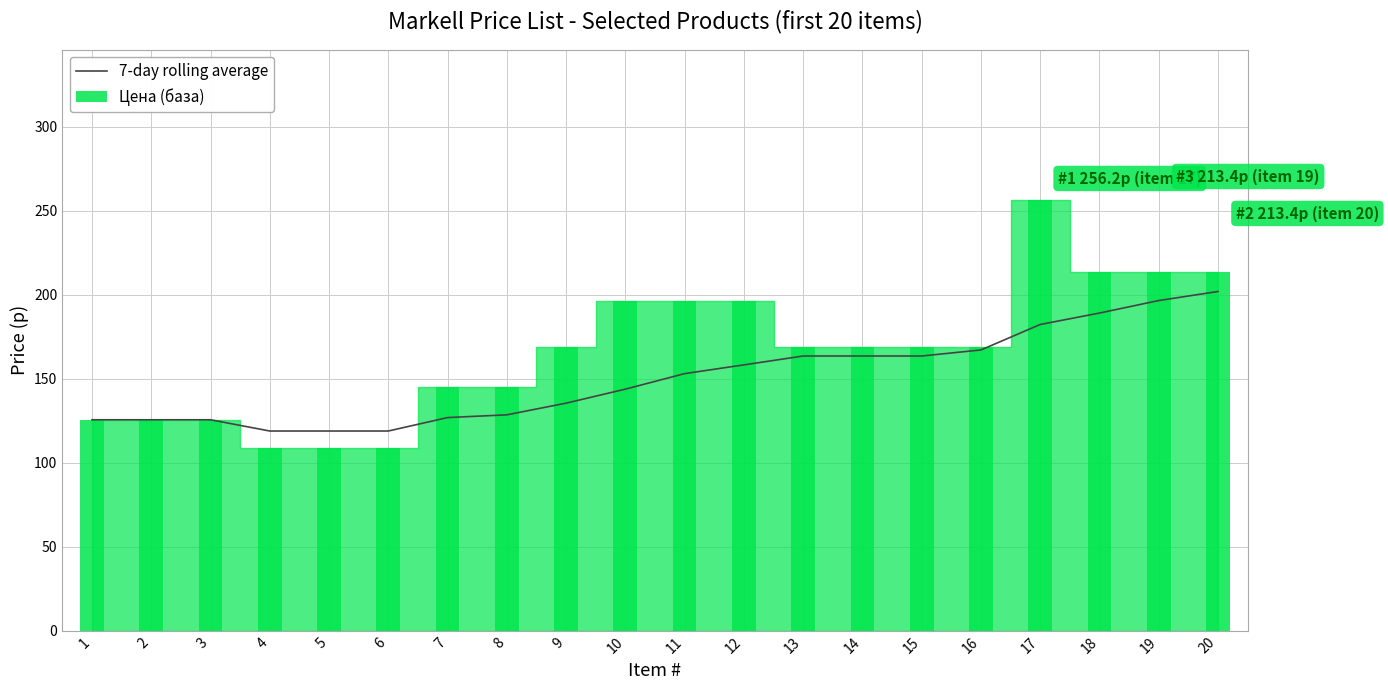

Which category has the lowest value across all series?

4